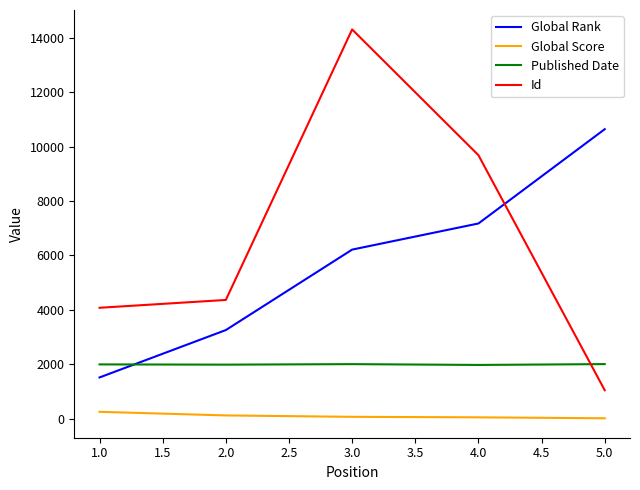

List the series in order of their peak value, highest first.

Id, Global Rank, Published Date, Global Score